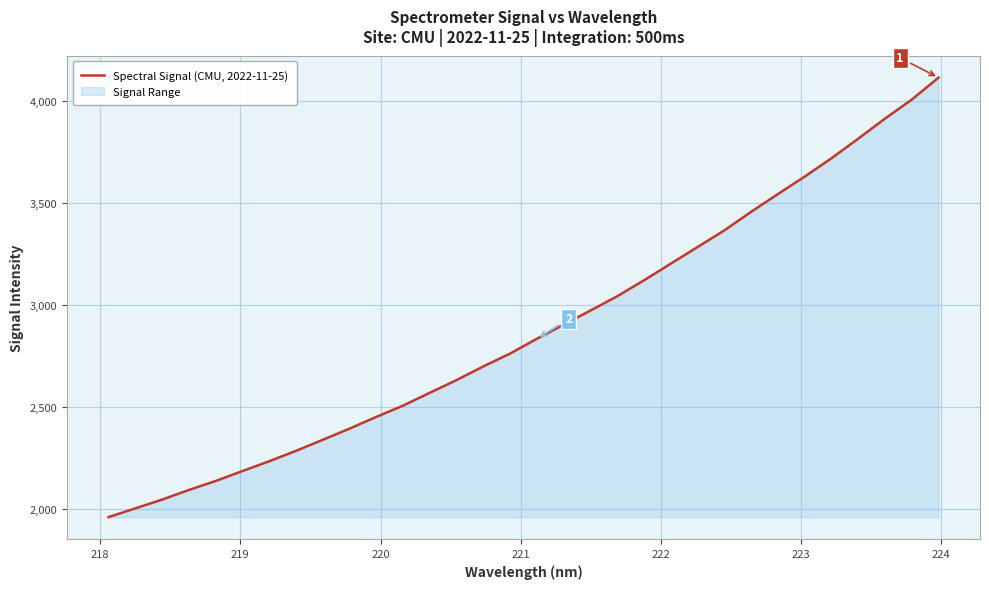

What is the difference between the maximum and minimum values?

2156.8